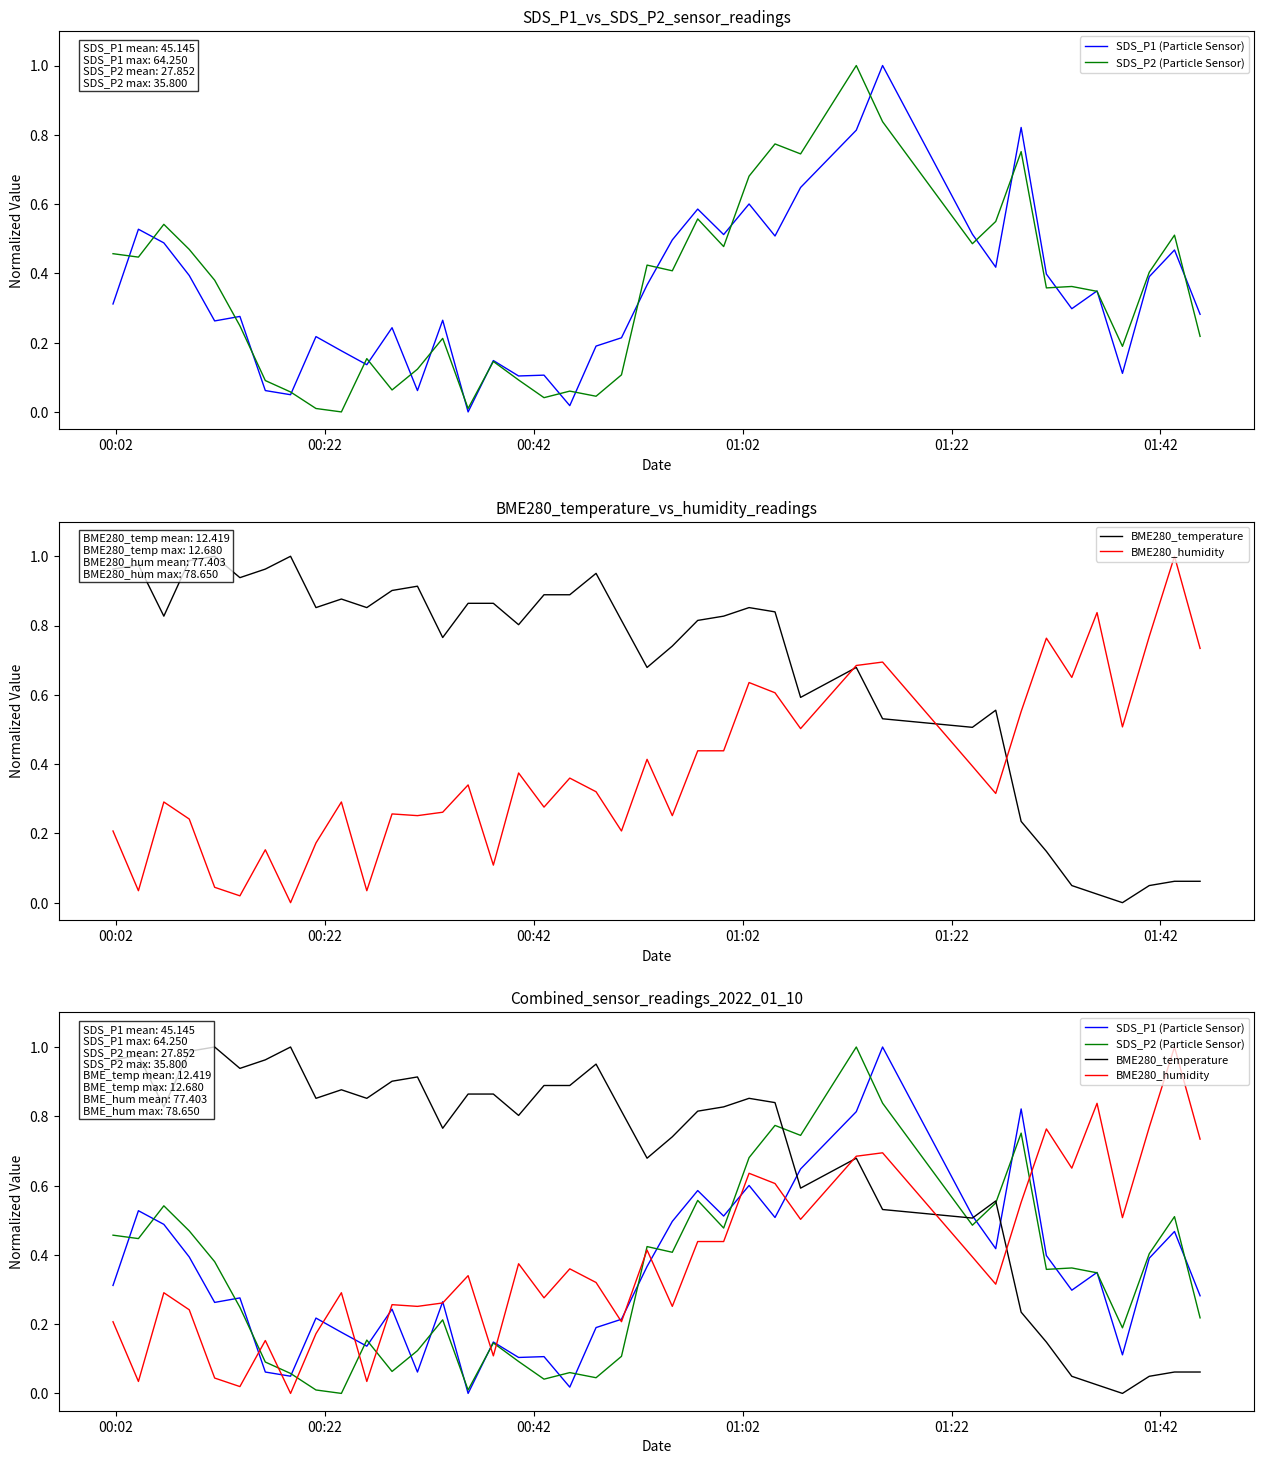

How many distinct data groups are displayed?

4